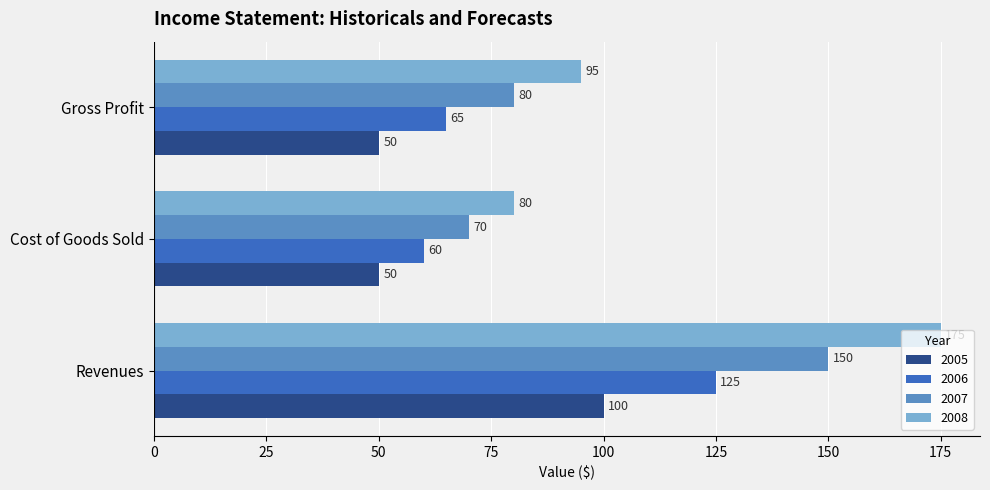

How many data points does each series have?

3